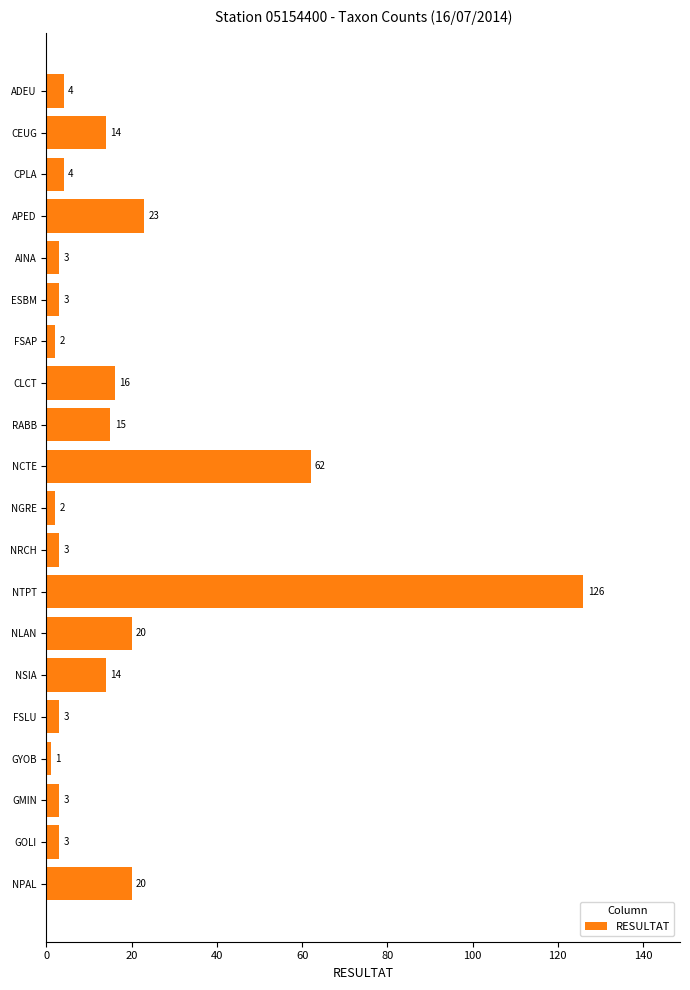

Which has a higher value, NGRE or NPAL?

NPAL